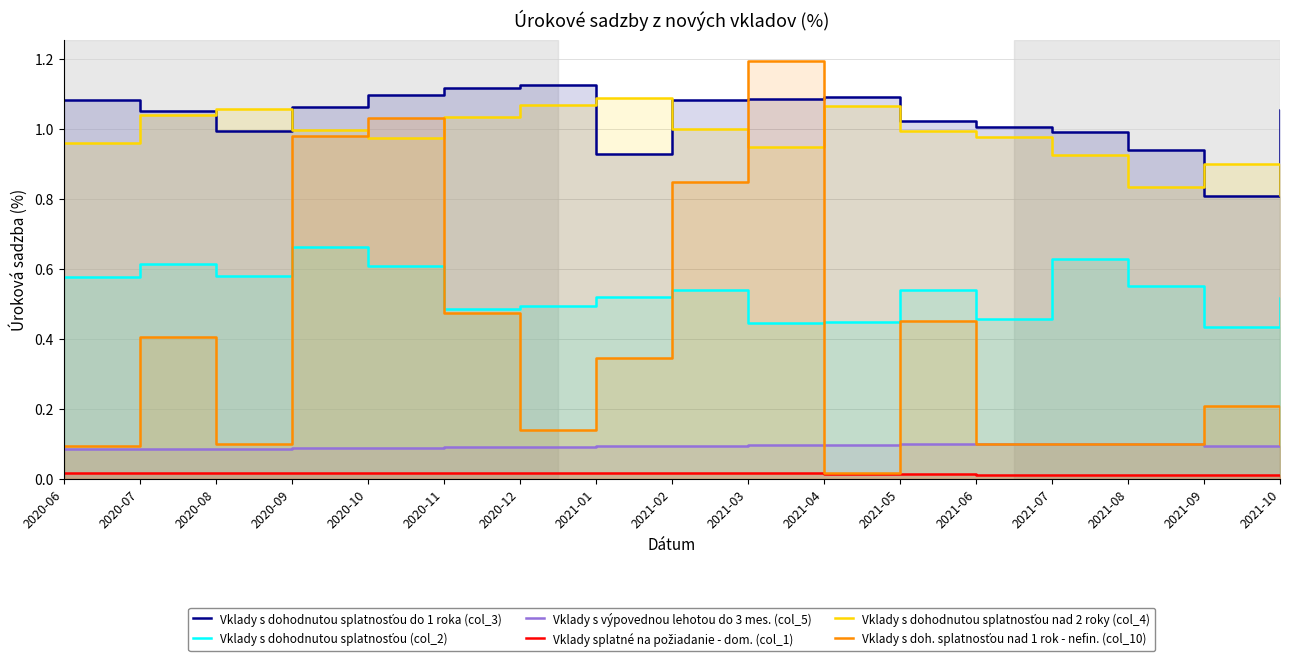

Is it true that Vklady s dohodnutou splatnosťou nad 2 roky (col_4) equals 1.8 at 2021-04?

False